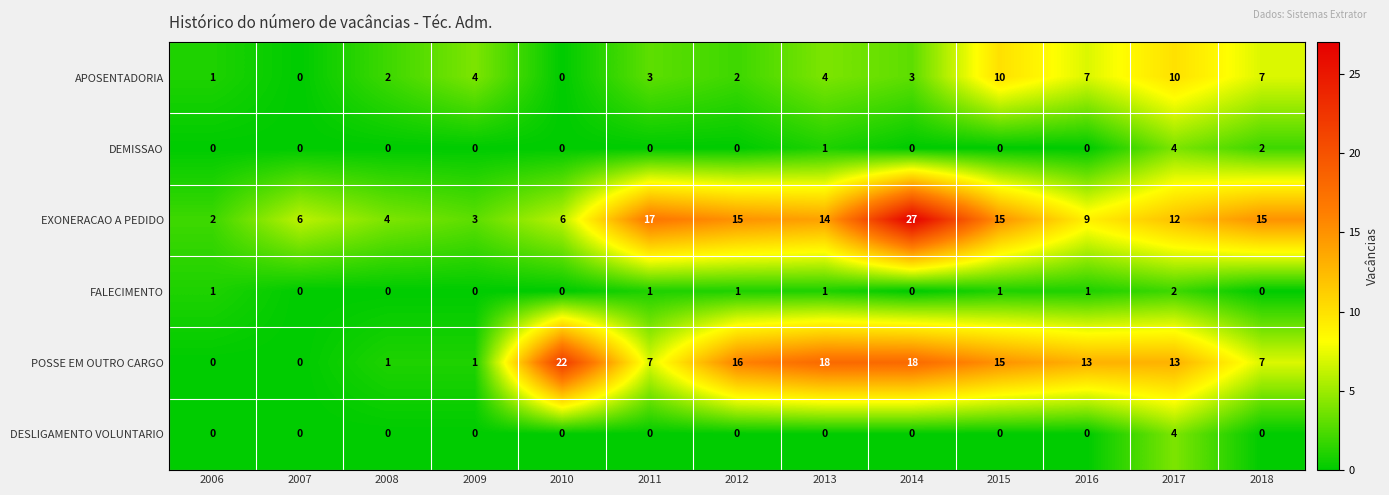

The value of DEMISSAO at 2012 is 2. True or false?

False